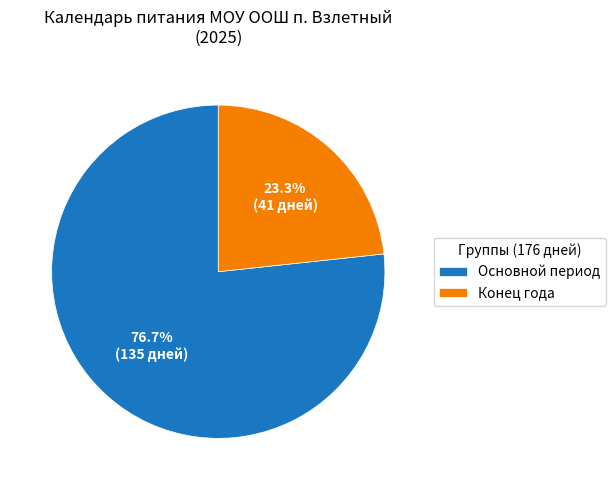

Is there a majority slice in this chart?

Yes